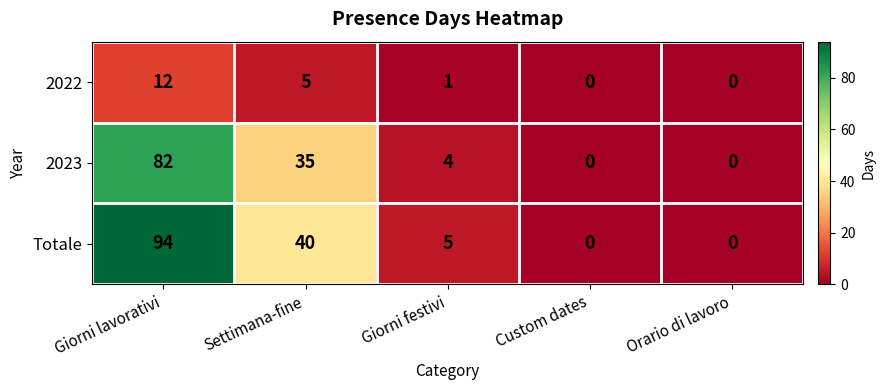

Reading left to right, transcribe all the data shown in this chart.

2022: 12	5	1	0	0
2023: 82	35	4	0	0
Totale: 94	40	5	0	0